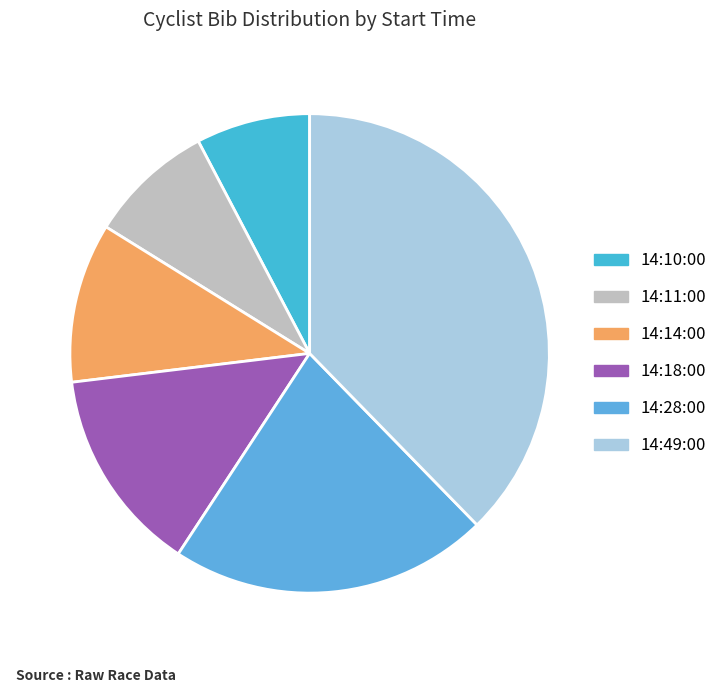

Which has a higher value, 14:10:00 or 14:28:00?

14:28:00